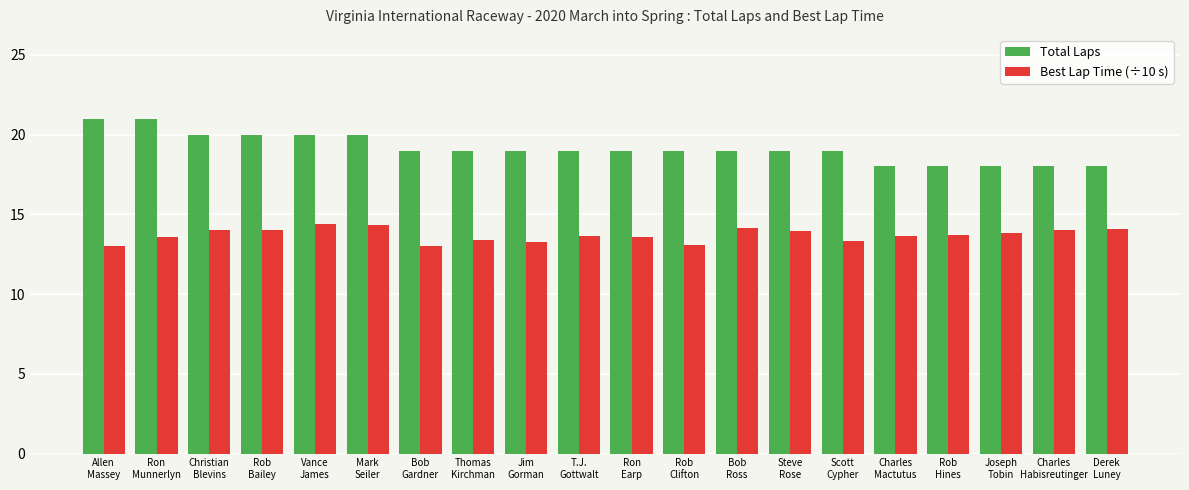

How many series are shown in this chart?

2